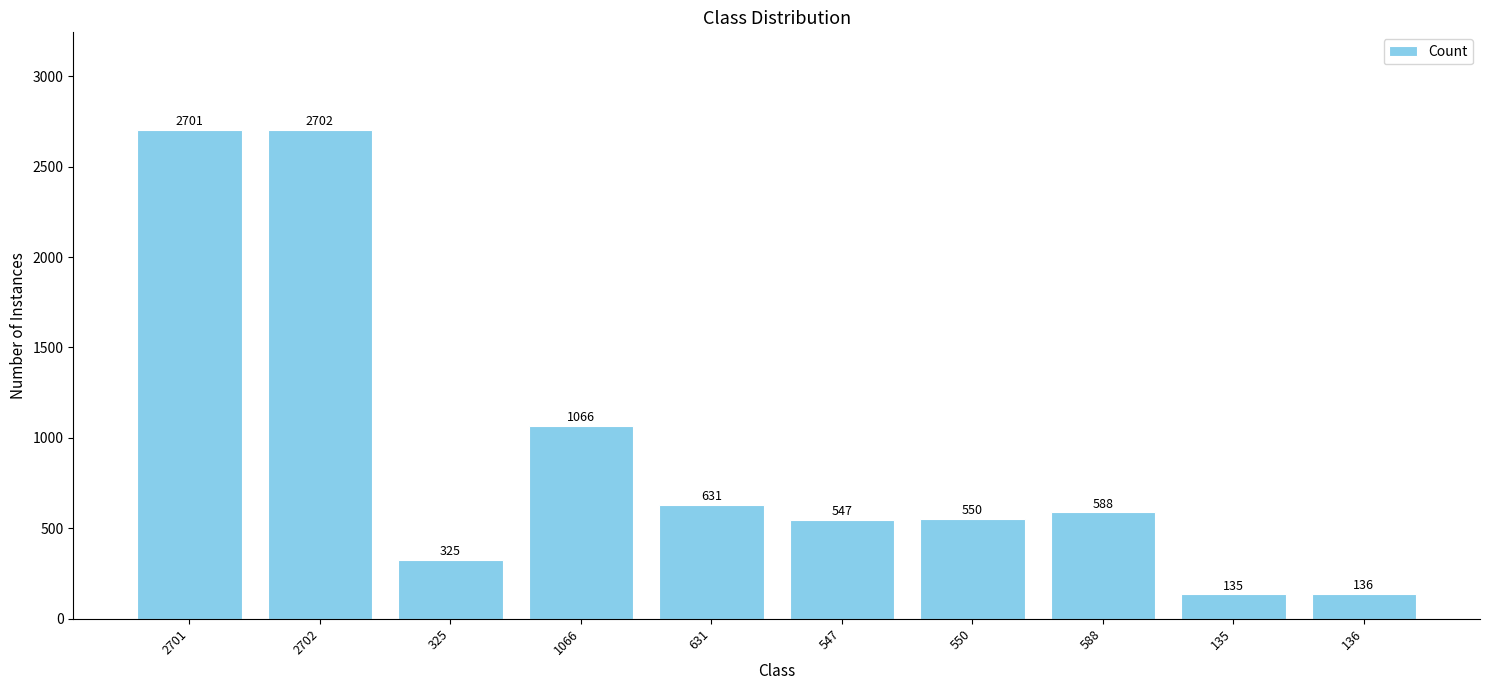

What is the average value?

938